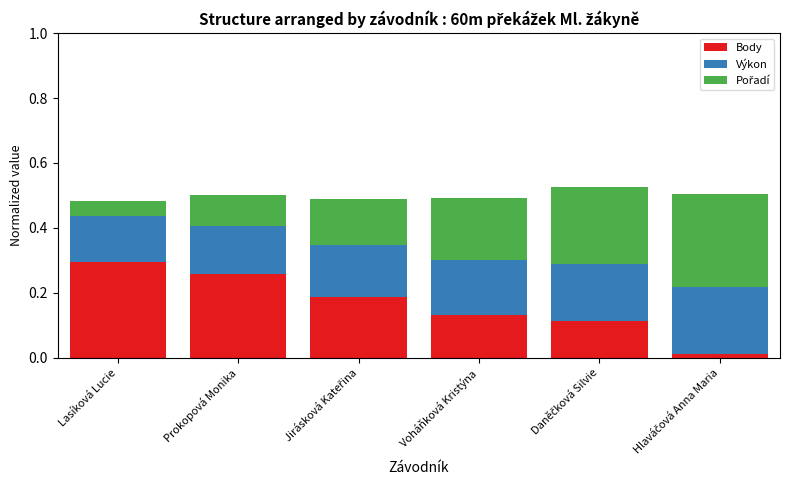

What is the sum of all Body values?

1.0